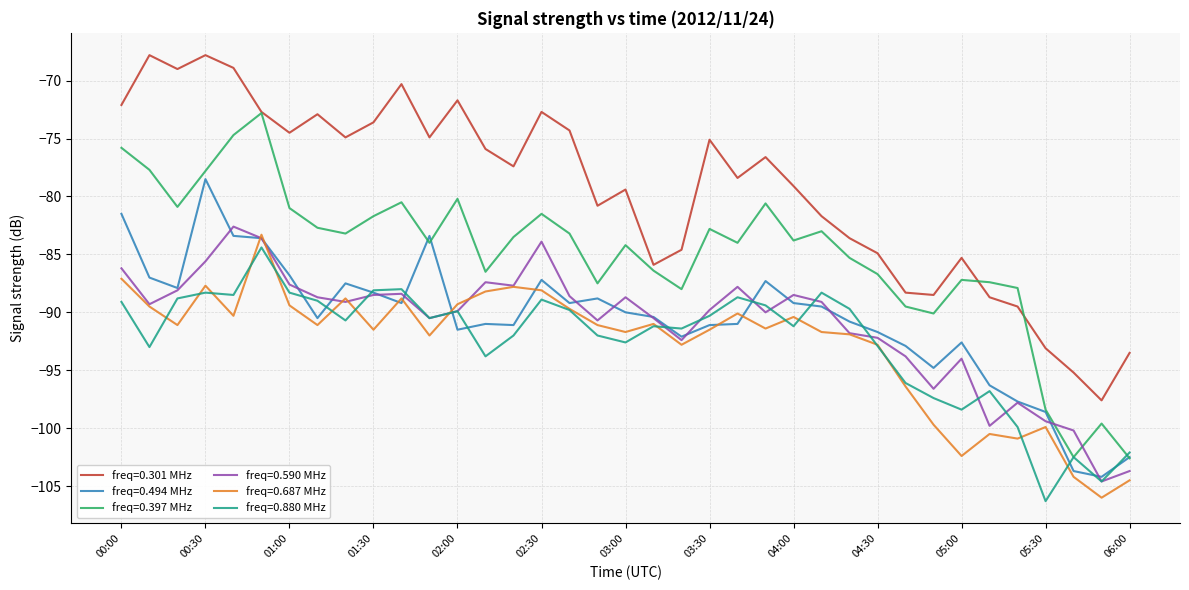

What is the maximum value shown in the chart?

-67.8